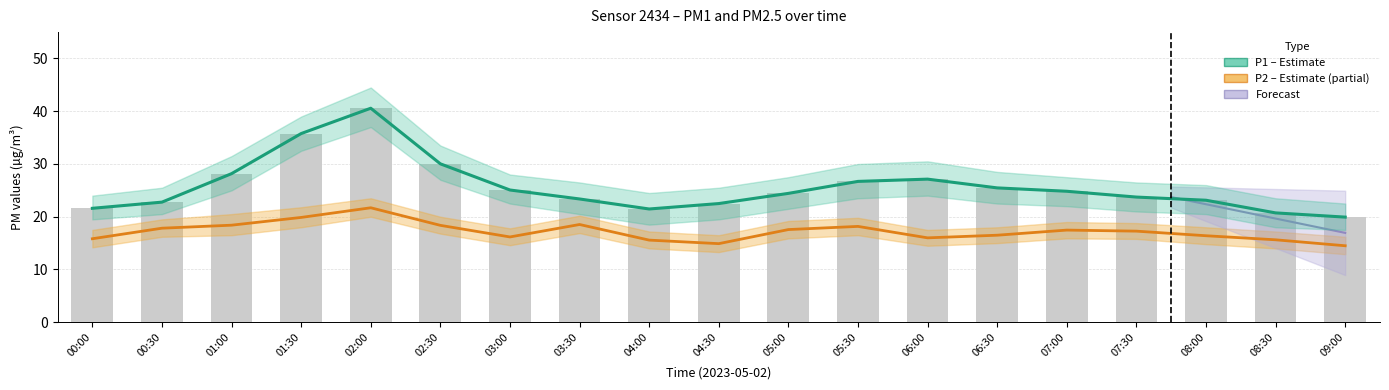

Reading left to right, what are all the values shown in this chart?

P1: 00:00=21.6	00:30=22.8	01:00=28.2	01:30=35.8	02:00=40.6	02:30=30.0	03:00=25.1	03:30=23.4	04:00=21.5	04:30=22.5	05:00=24.4	05:30=26.7	06:00=27.1	06:30=25.5	07:00=24.8	07:30=23.7	08:00=23.1	08:30=20.7	09:00=19.9
P2: 00:00=15.8	00:30=17.8	01:00=18.4	01:30=19.9	02:00=21.7	02:30=18.4	03:00=16.2	03:30=18.5	04:00=15.6	04:30=14.9	05:00=17.6	05:30=18.2	06:00=16.0	06:30=16.5	07:00=17.5	07:30=17.3	08:00=16.4	08:30=15.6	09:00=14.5